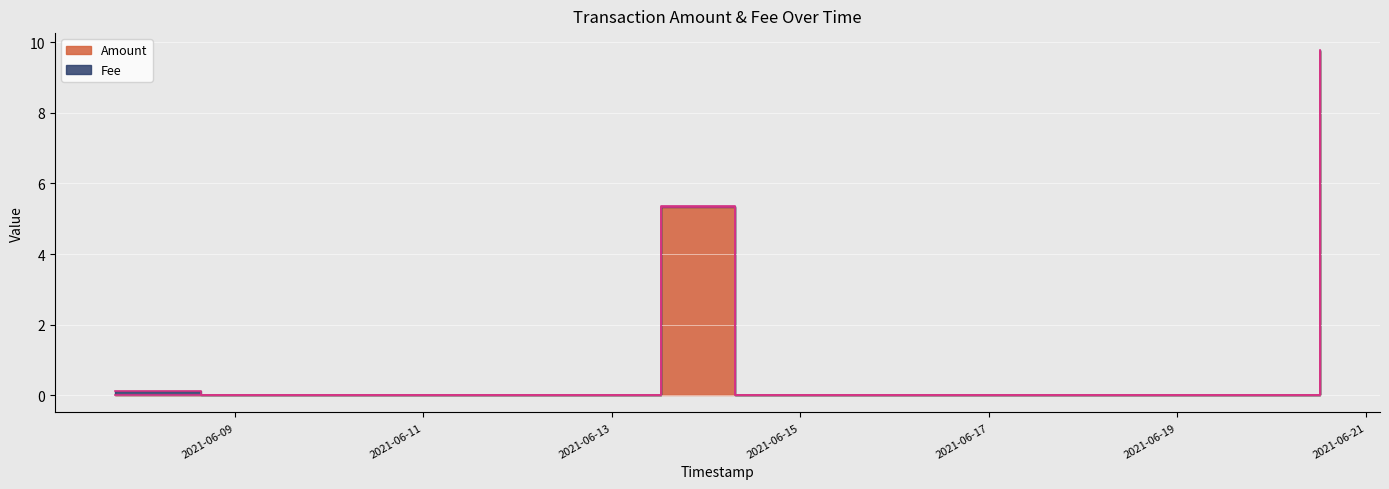

What value does the data have at 2021-06-13 12:30:12?

5.3